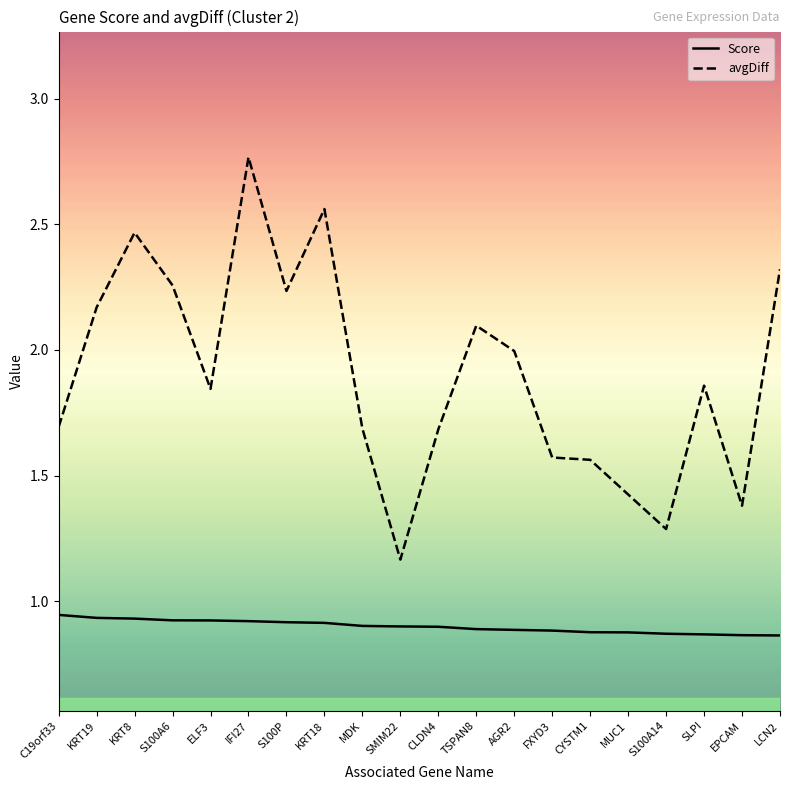

What position from the left is KRT19?

2